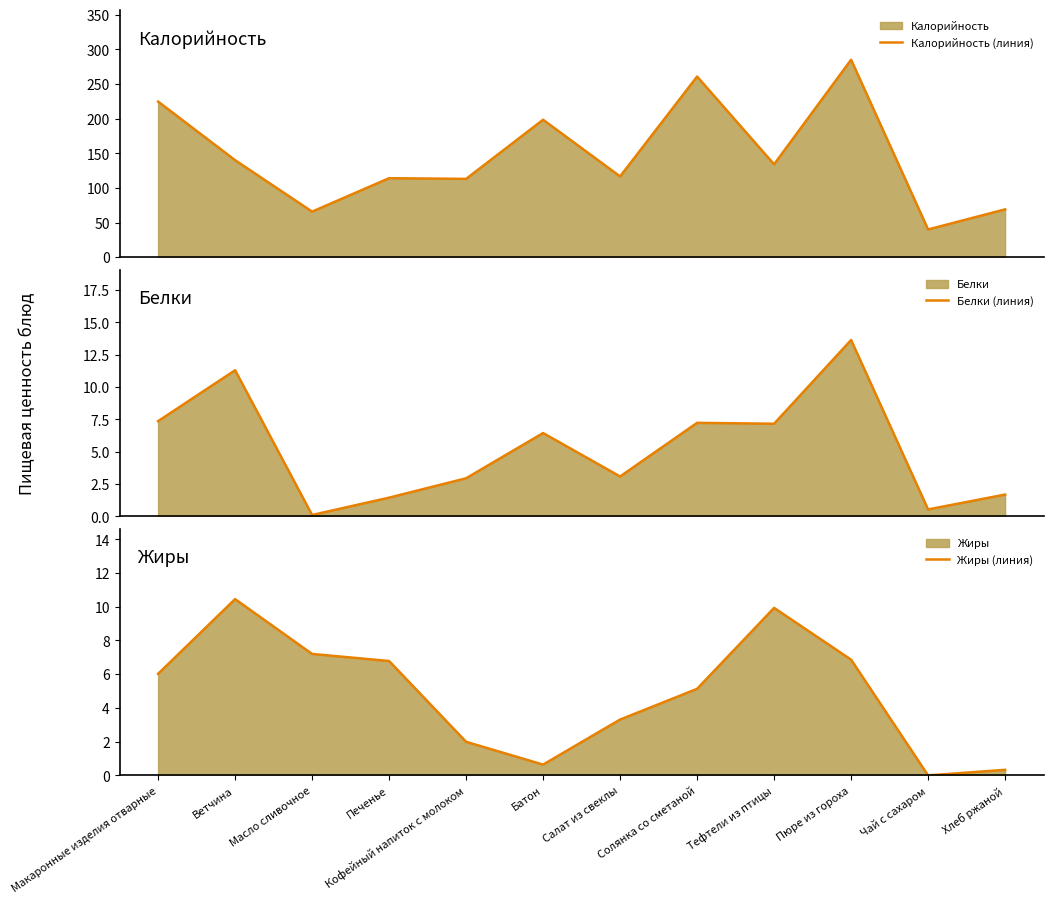

How many times do Жиры (линия) and Белки (линия) cross each other?

6